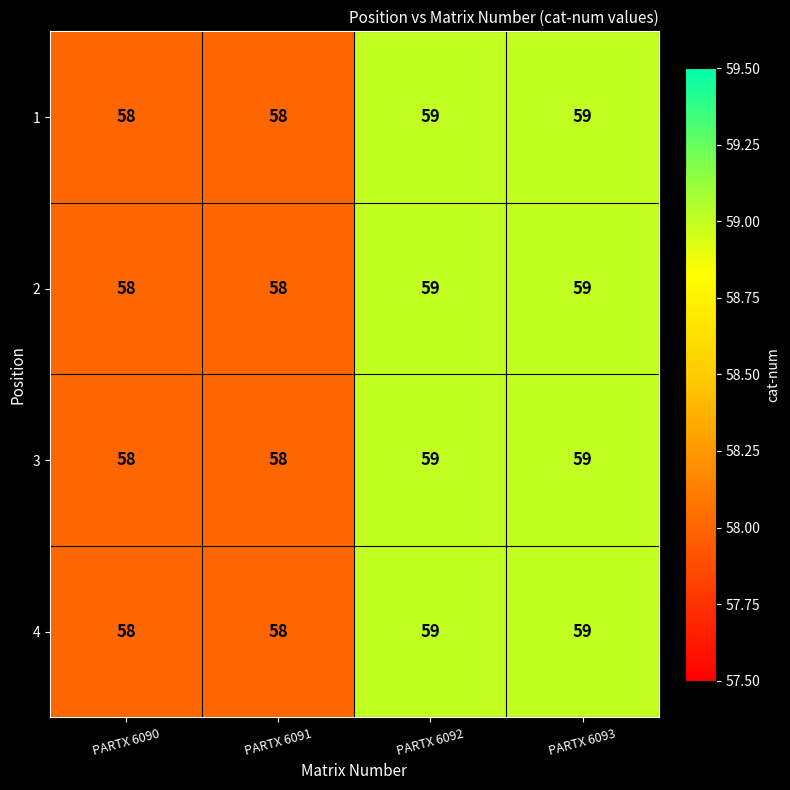

What is the maximum value for 2?

59